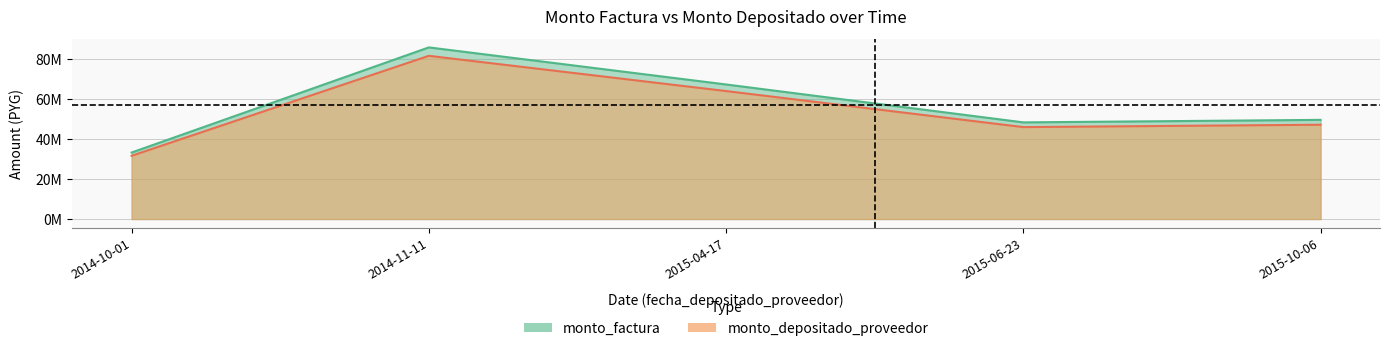

How many interior local valleys does the monto_depositado_proveedor series have?

1